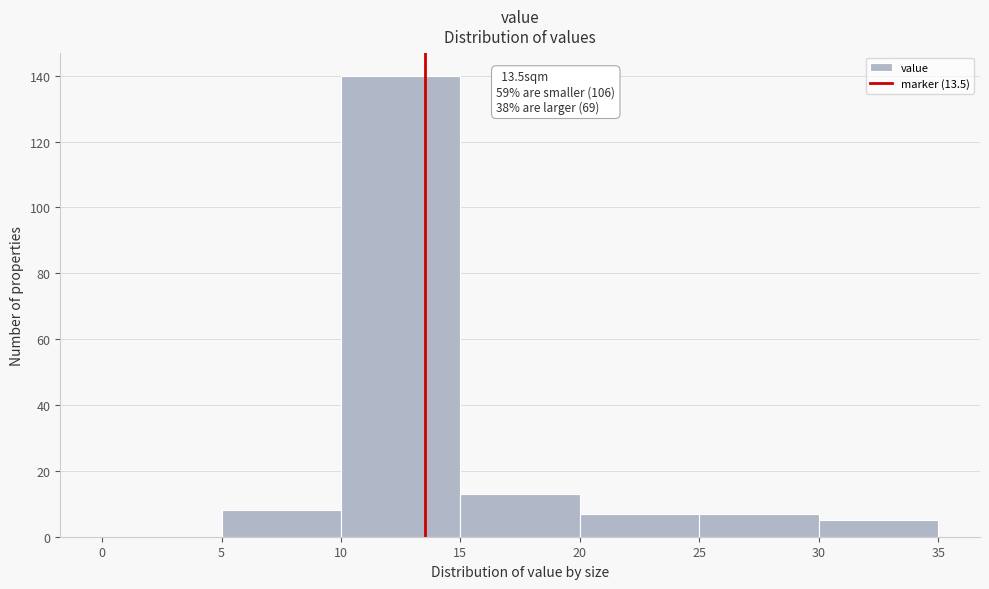

Which range on the x-axis has the tallest bar?

10 to 15